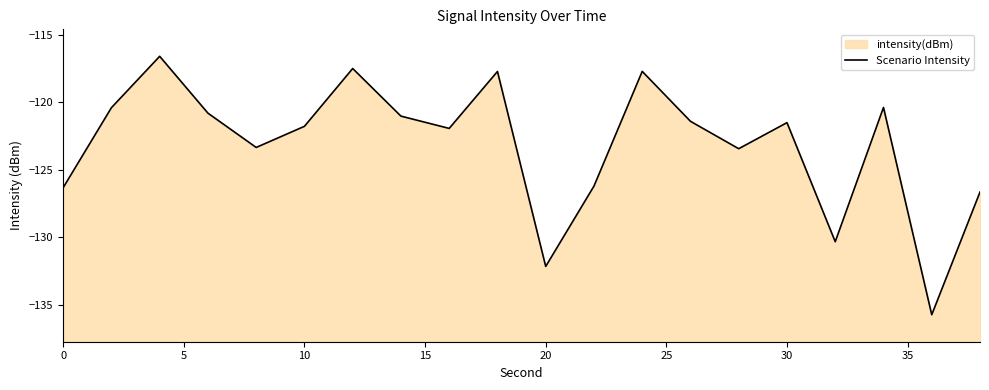

Reading left to right, transcribe all the data shown in this chart.

-126.3	-120.4	-116.6	-120.8	-123.3	-121.8	-117.5	-121.0	-121.9	-117.7	-132.2	-126.2	-117.7	-121.4	-123.4	-121.5	-130.3	-120.4	-135.7	-126.7